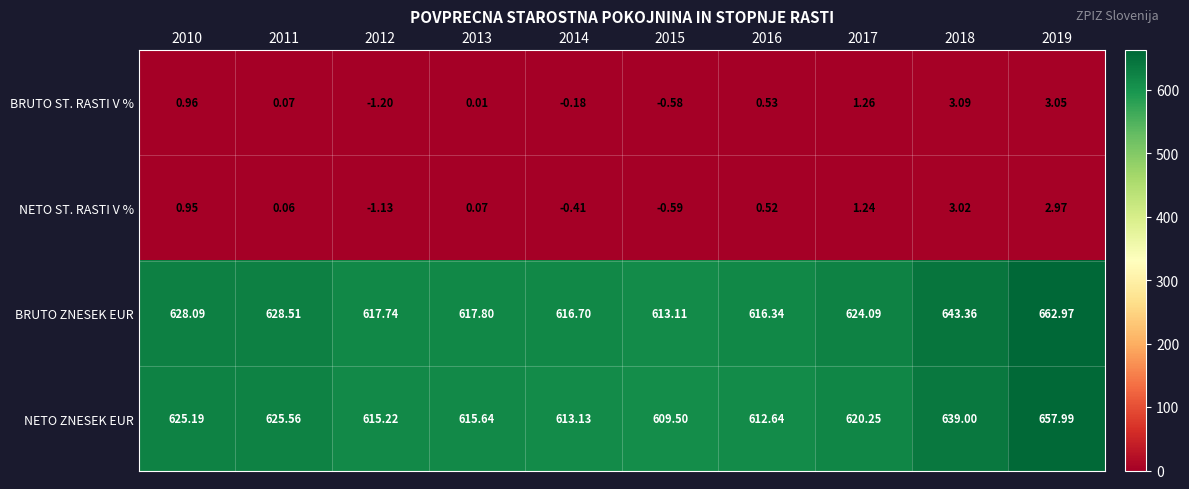

Which series has the largest range (max minus min)?

BRUTO ZNESEK EUR